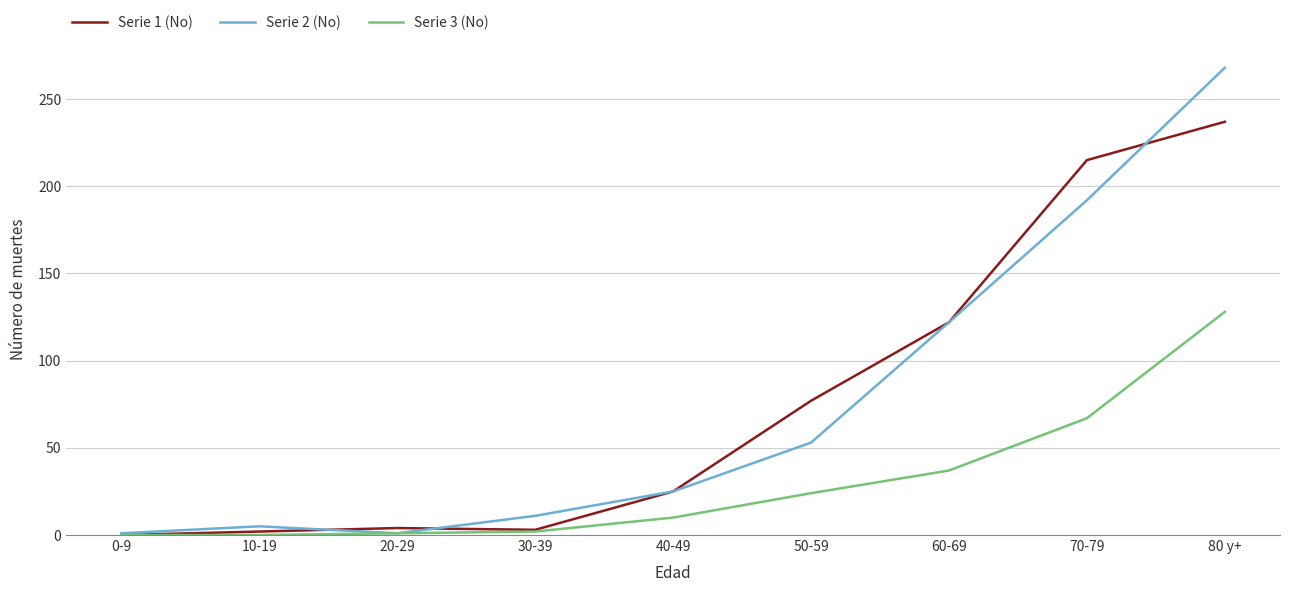

How many interior local valleys does the Serie 2 (No) series have?

1